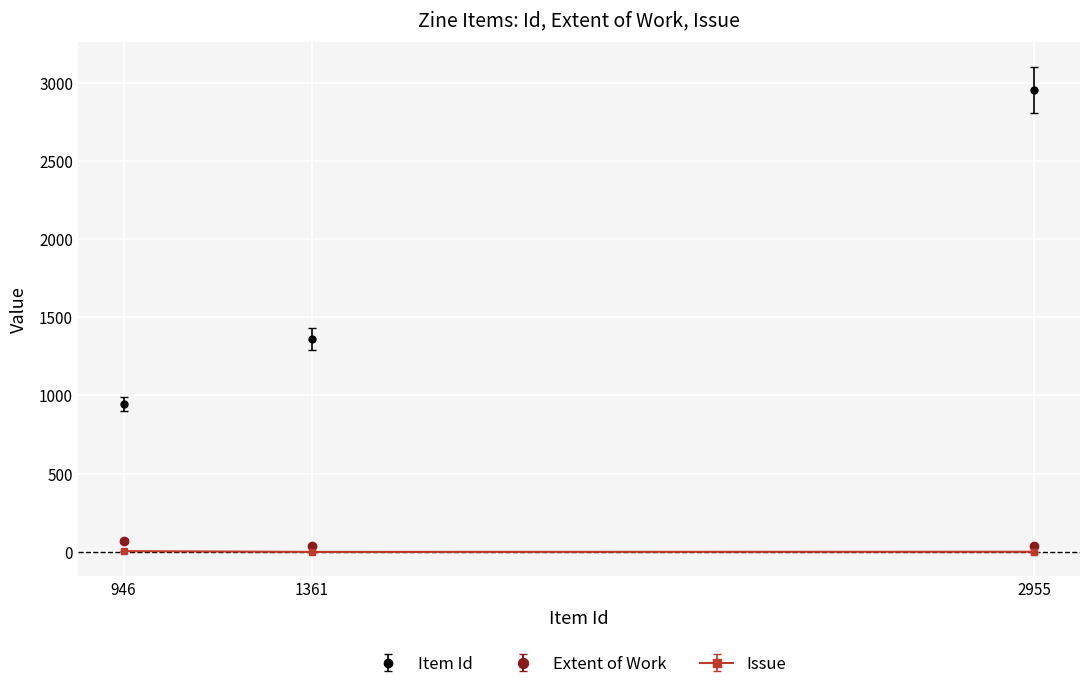

The value of Item Id at 1361 is 1361. True or false?

True